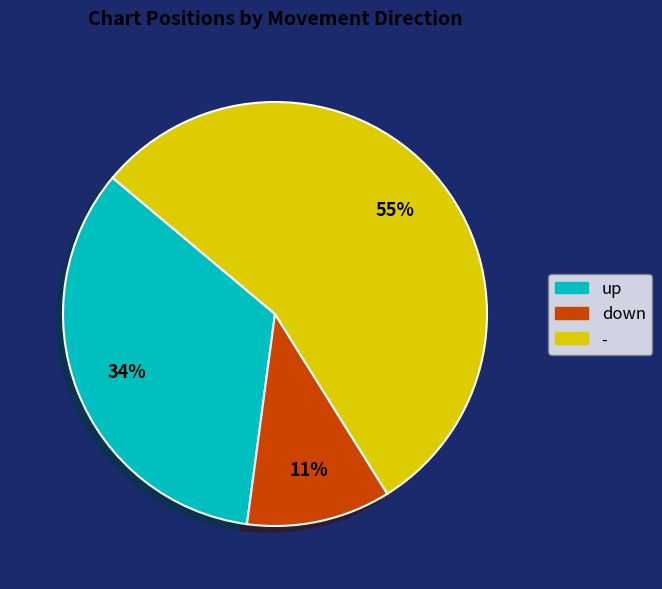

Which has a higher value, up or -?

-